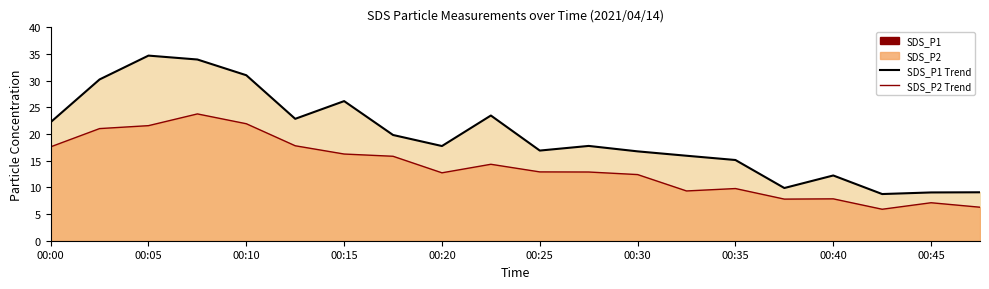

What is the lowest value of the SDS_P1 line series?

8.8